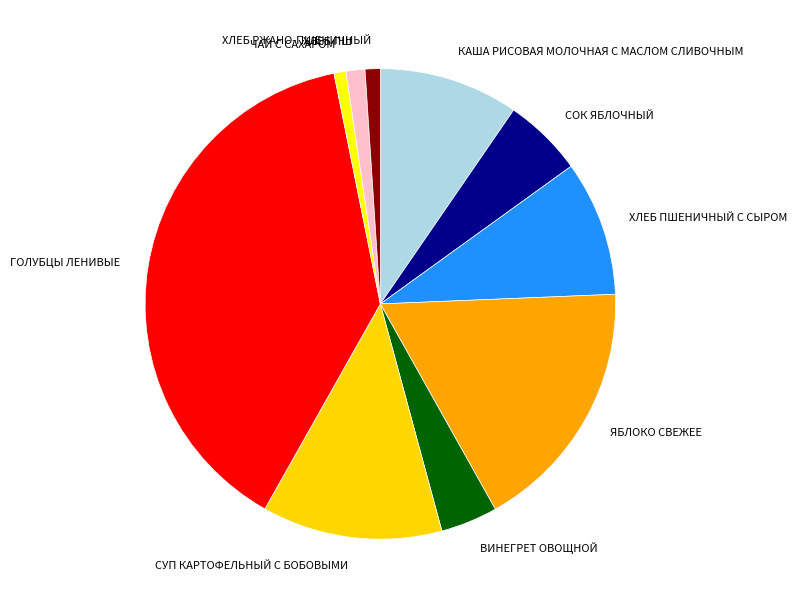

Does СУП КАРТОФЕЛЬНЫЙ С БОБОВЫМИ represent more than half of the total?

No